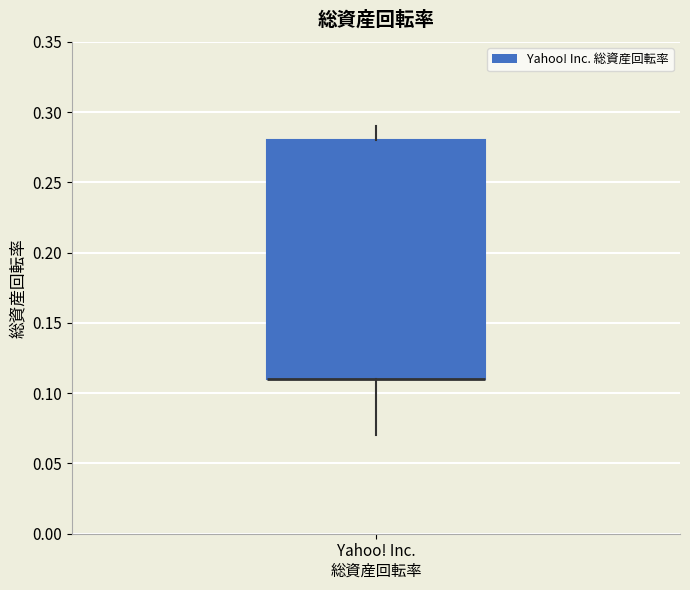

Read this box plot against the y-axis: the position of the median line, the range covered by the box, and the ends of both whiskers. The values are not printed on the chart, so give them approximately, as read against the axis.

median 0.11 (drawn on the box's lower edge), box 0.11 to 0.28, whiskers 0.07 to 0.29